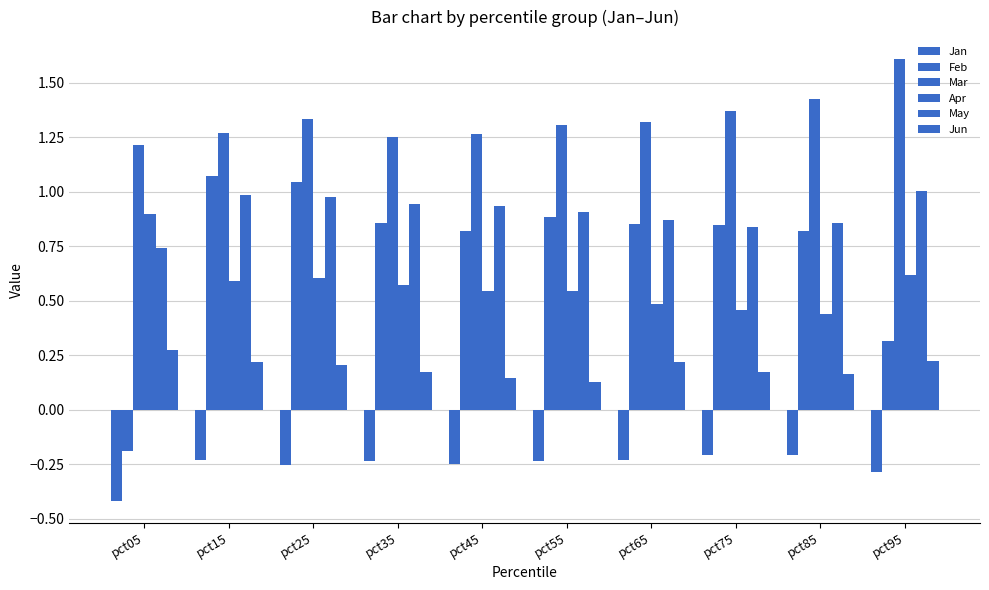

How many groups of bars are there?

10